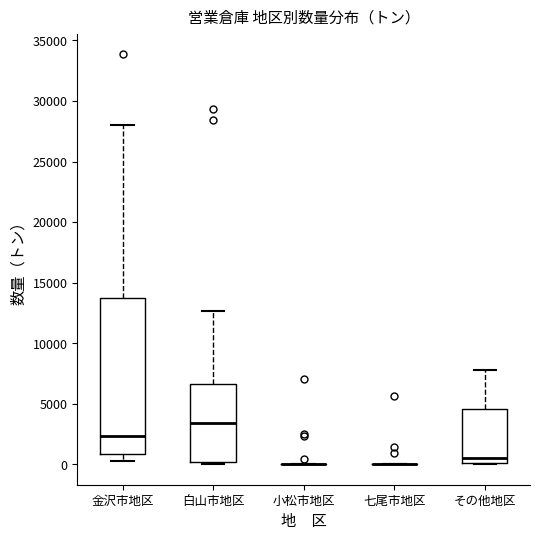

Reading left to right, read every box against the y-axis: the position of its median line, the range the box covers, and the ends of its whiskers. The values are not printed on the chart, so give them approximately, as read against the axis.

金沢市地区: median 2500, box 1000 to 13500, whiskers 0 to 28000
白山市地区: median 3500, box 0 to 6500, whiskers 0 to 12500
小松市地区: box collapsed to a line at 0, whiskers 0 to 0
七尾市地区: box collapsed to a line at 0, whiskers 0 to 0
その他地区: median 500, box 0 to 4500, whiskers 0 to 8000